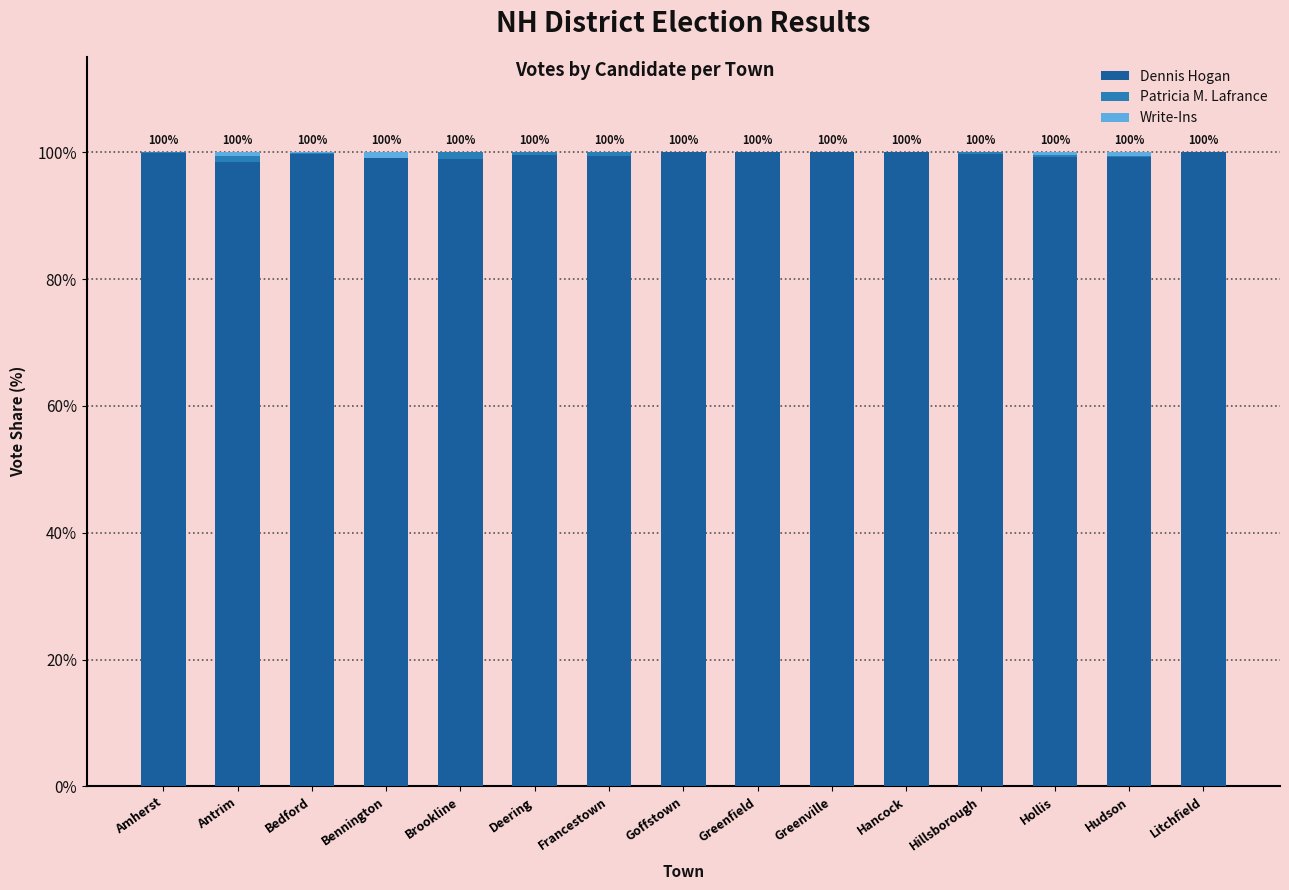

What is the sum of all Dennis Hogan values?

1493.1